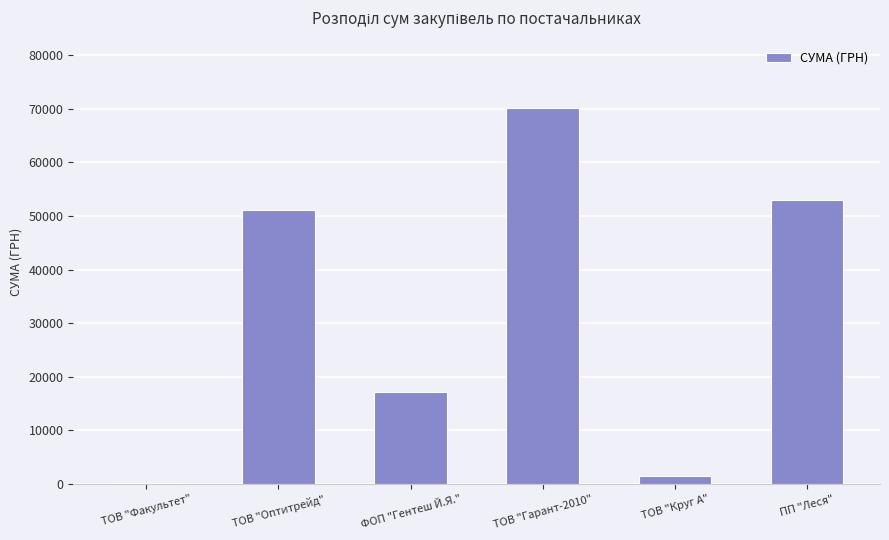

Does the chart contain stacked bars?

No